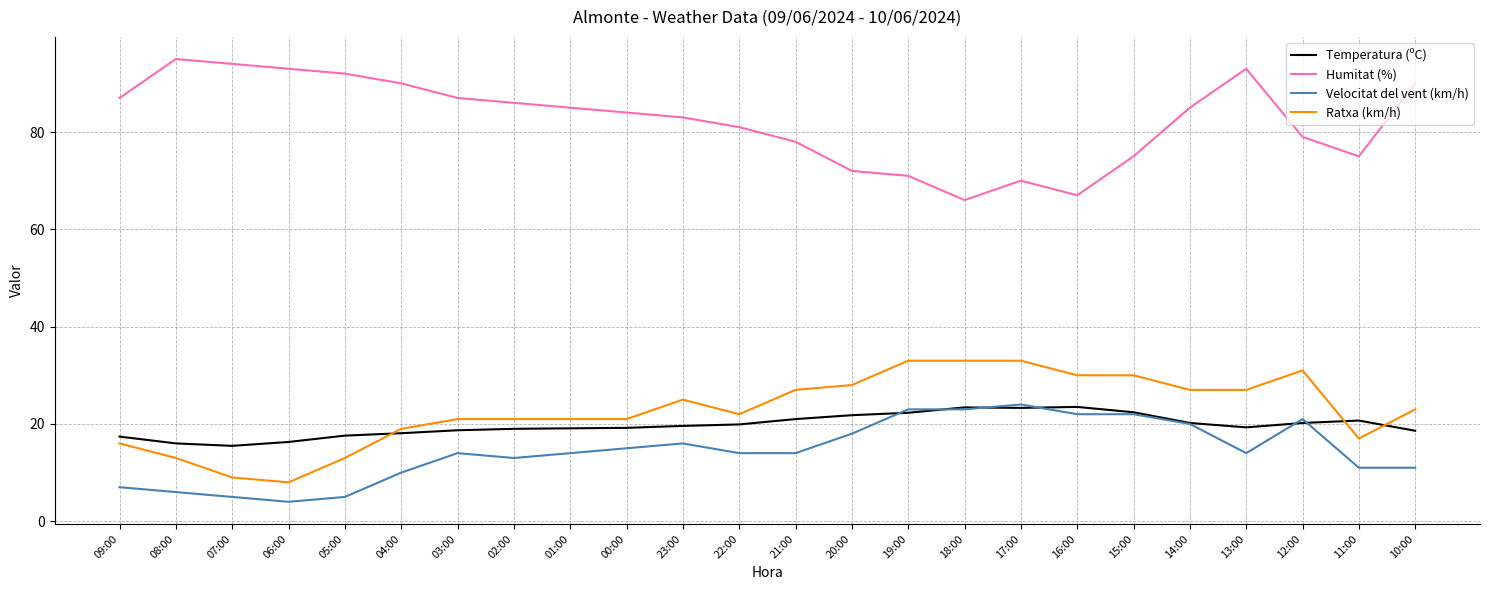

True or false: Temperatura (ºC) and Humitat (%) intersect in this chart.

False